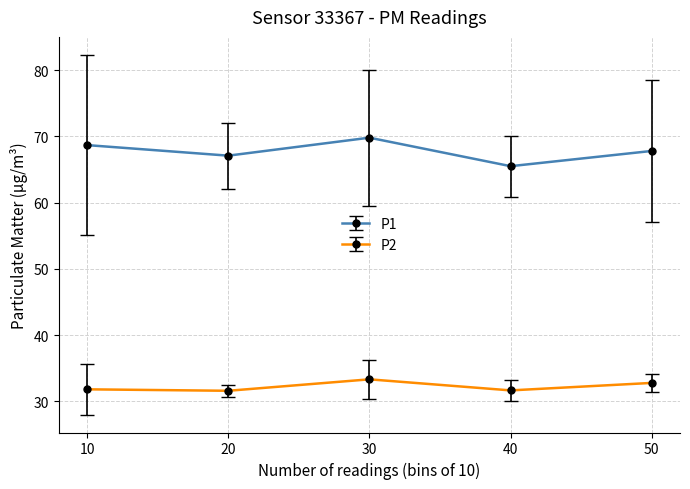

What is the sum of all P2 values?

161.2